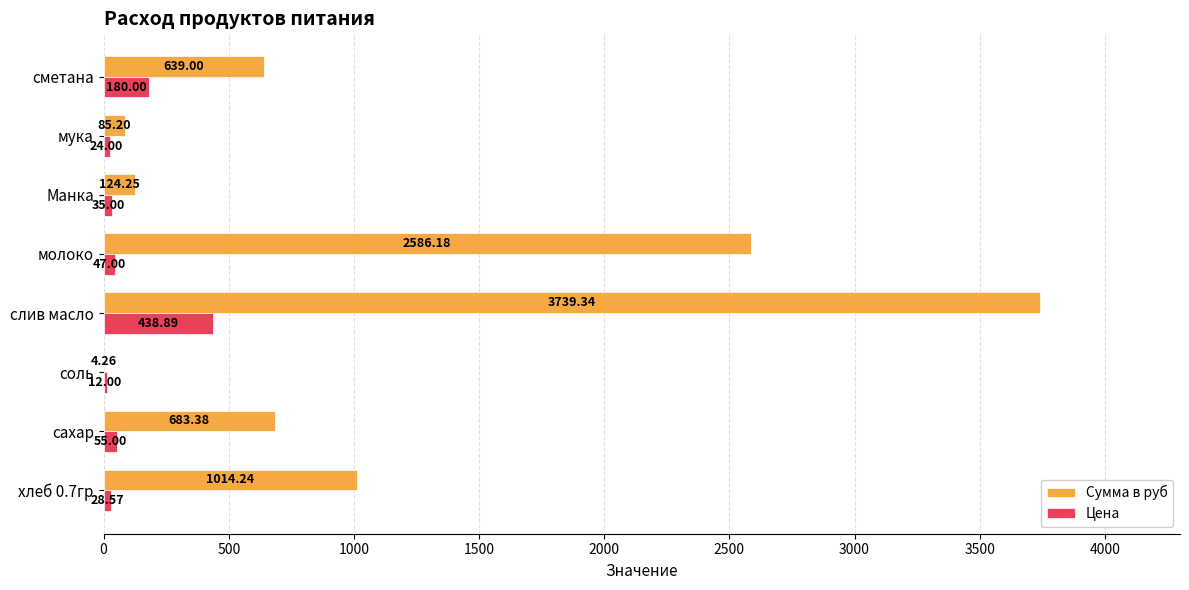

At which label is Сумма в руб closest to 1871?

молоко